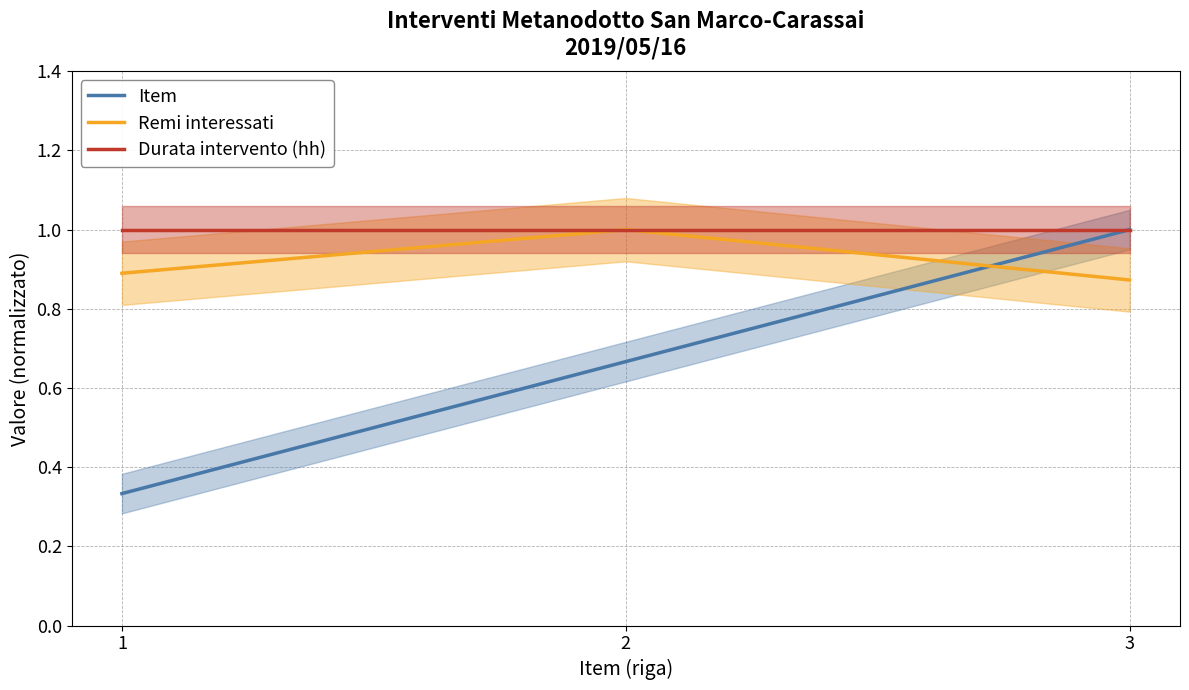

Reading left to right, list all the values displayed in this chart.

Item: 1=0.3	2=0.7	3=1.0
Remi interessati: 1=0.9	2=1.0	3=0.9
Durata intervento (hh): 1=1.0	2=1.0	3=1.0